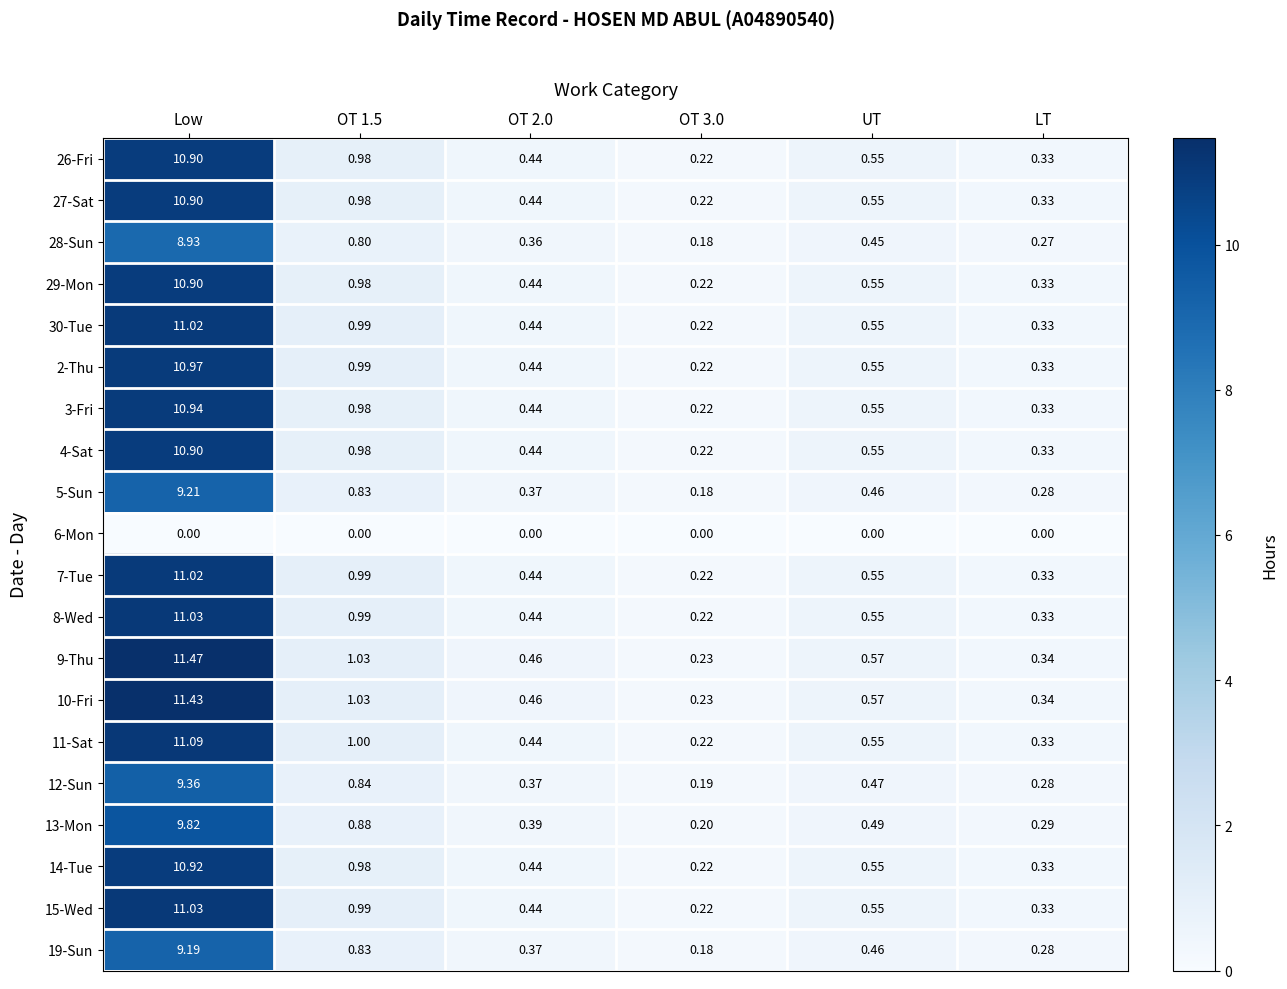

Which category has the highest value across all series?

Low